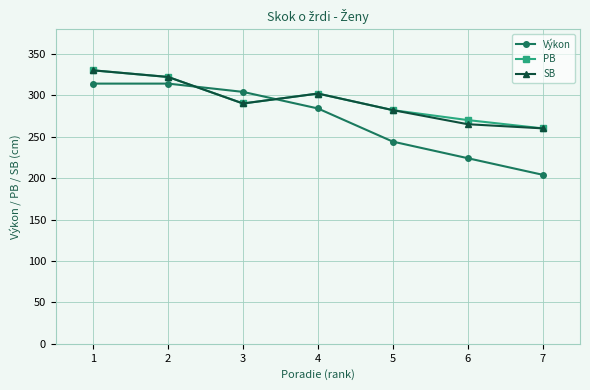

At which label does Výkon first exceed 284?

1